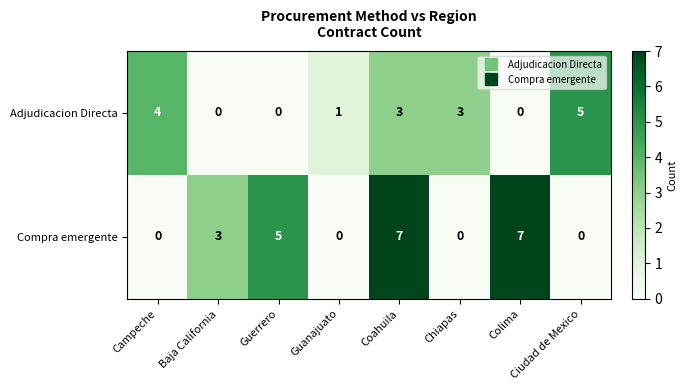

What is the average value of the Compra emergente series?

3